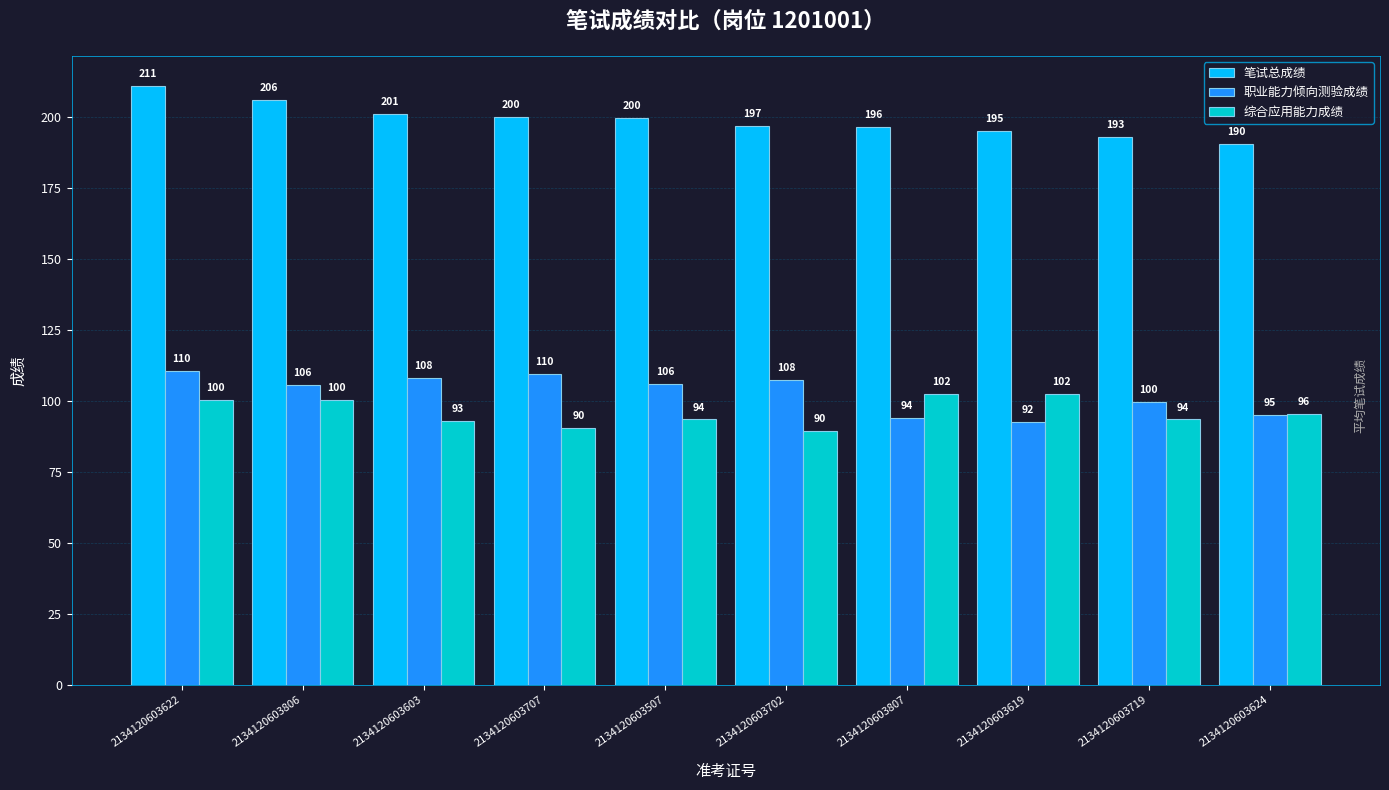

At how many categories does at least one series exceed 188?

10